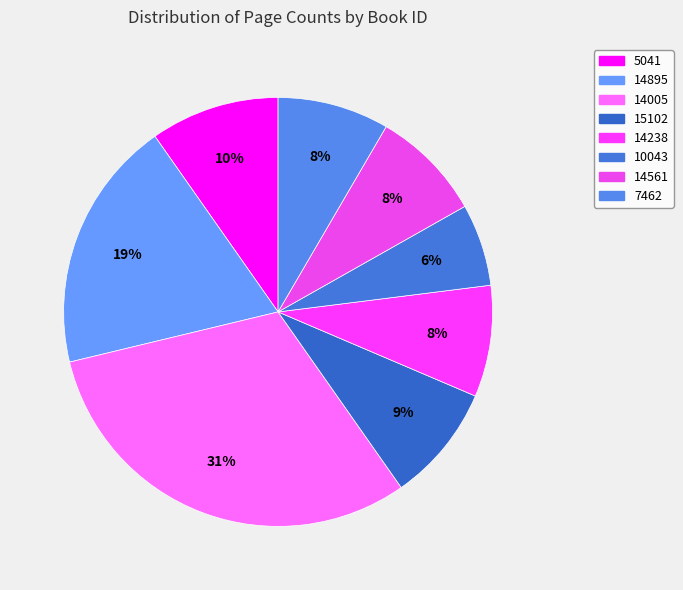

How many segments does this pie chart have?

8